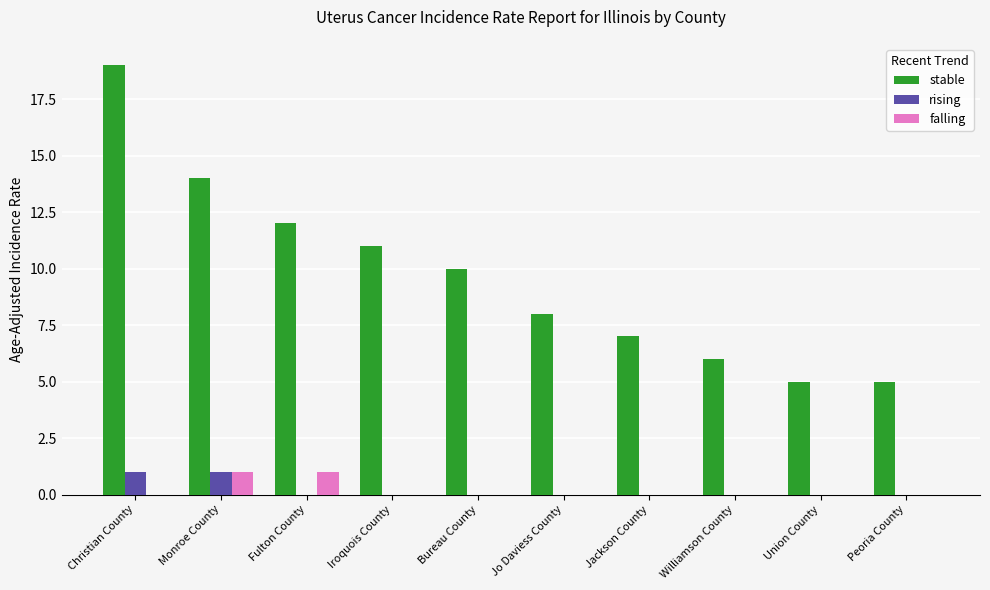

Is the value of rising at Iroquois County greater than the value of stable at Fulton County?

No